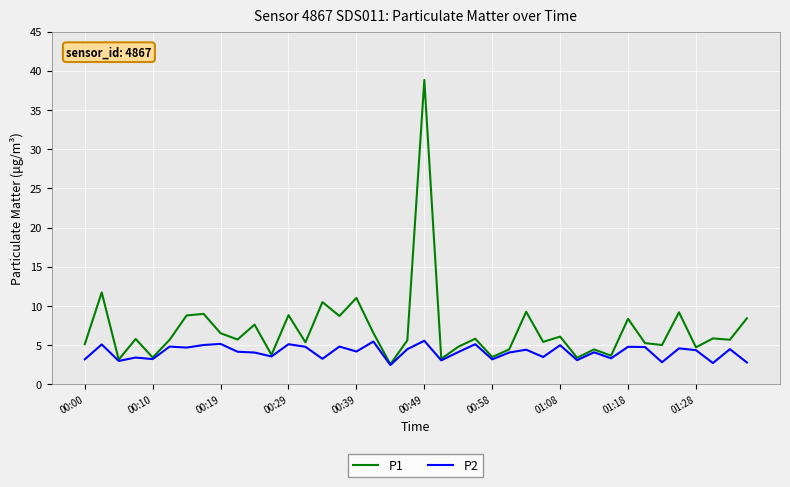

Which series has the largest range (max minus min)?

P1